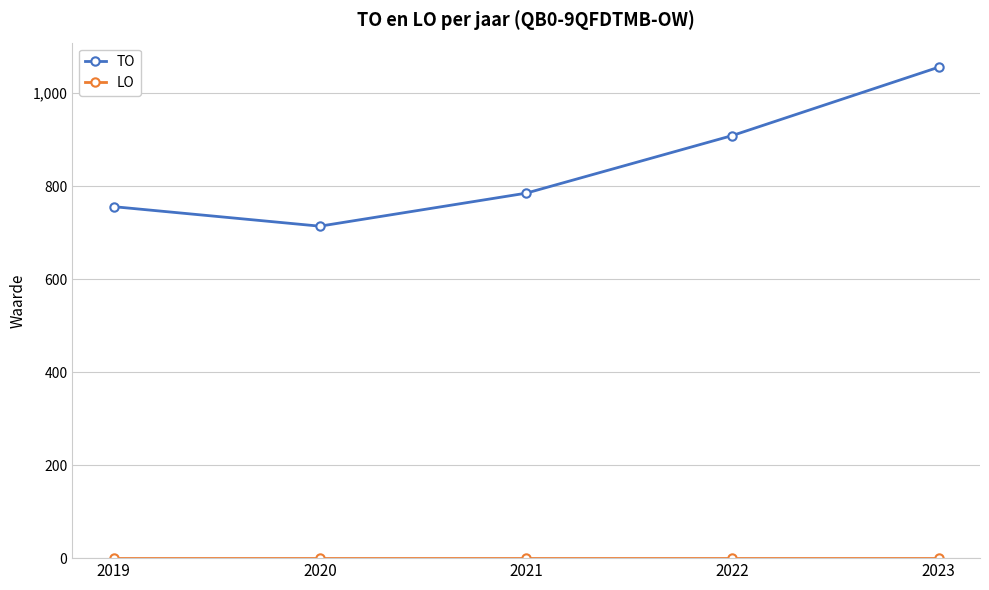

What is the average value of the TO series?

844